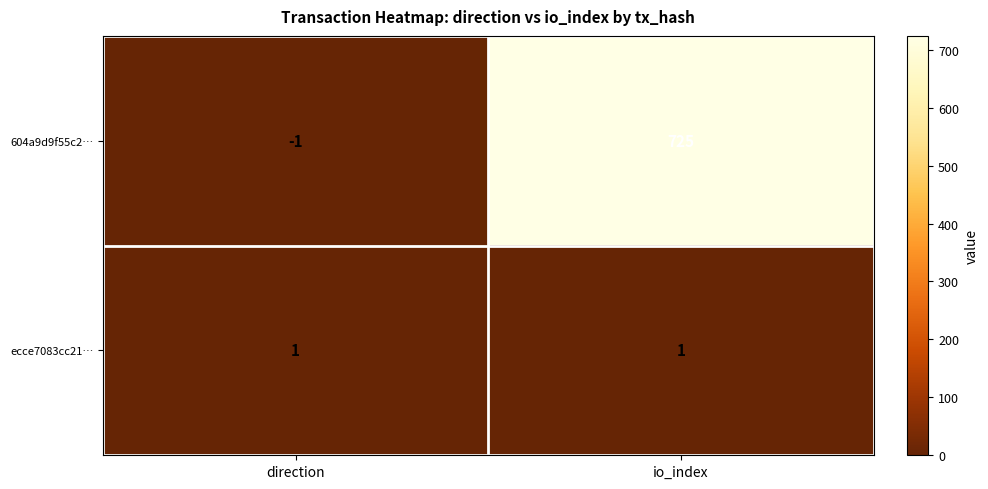

At which category is the sum across all series the highest?

io_index